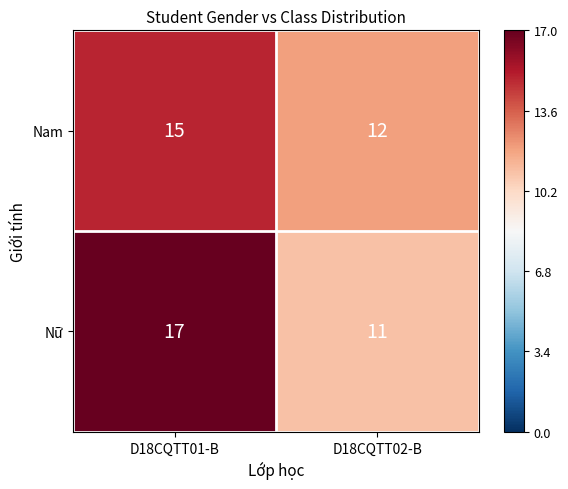

Is it true that Nam equals 15 at D18CQTT01-B?

True